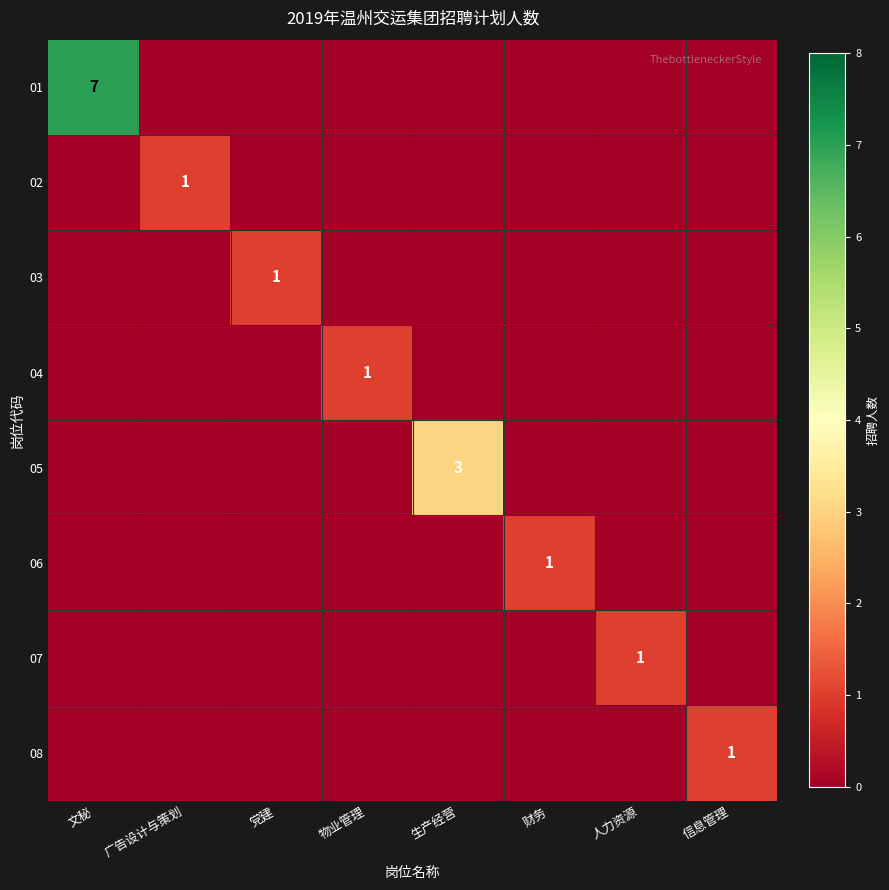

True or false: 01 has a value of 7 at 文秘.

True